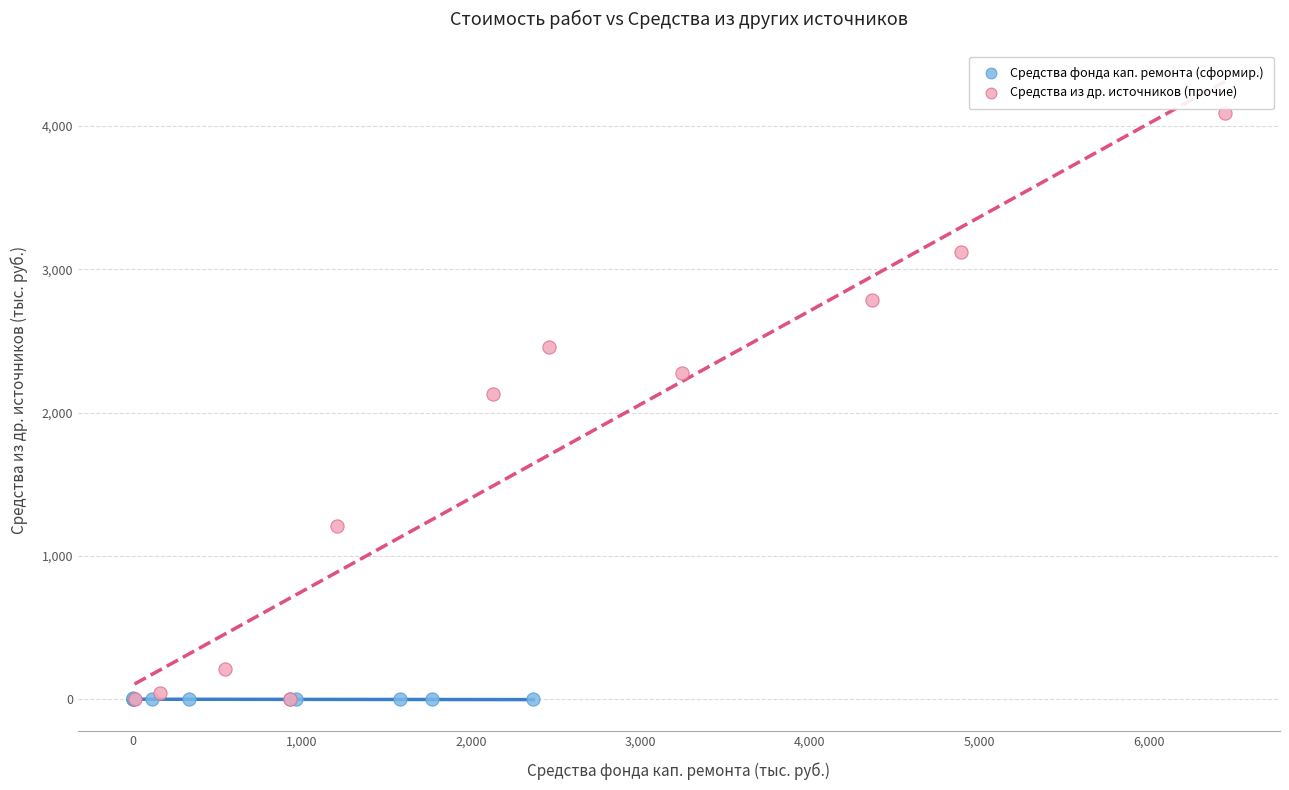

Which series has the largest Y range (max minus min)?

Средства из др. источников (прочие)